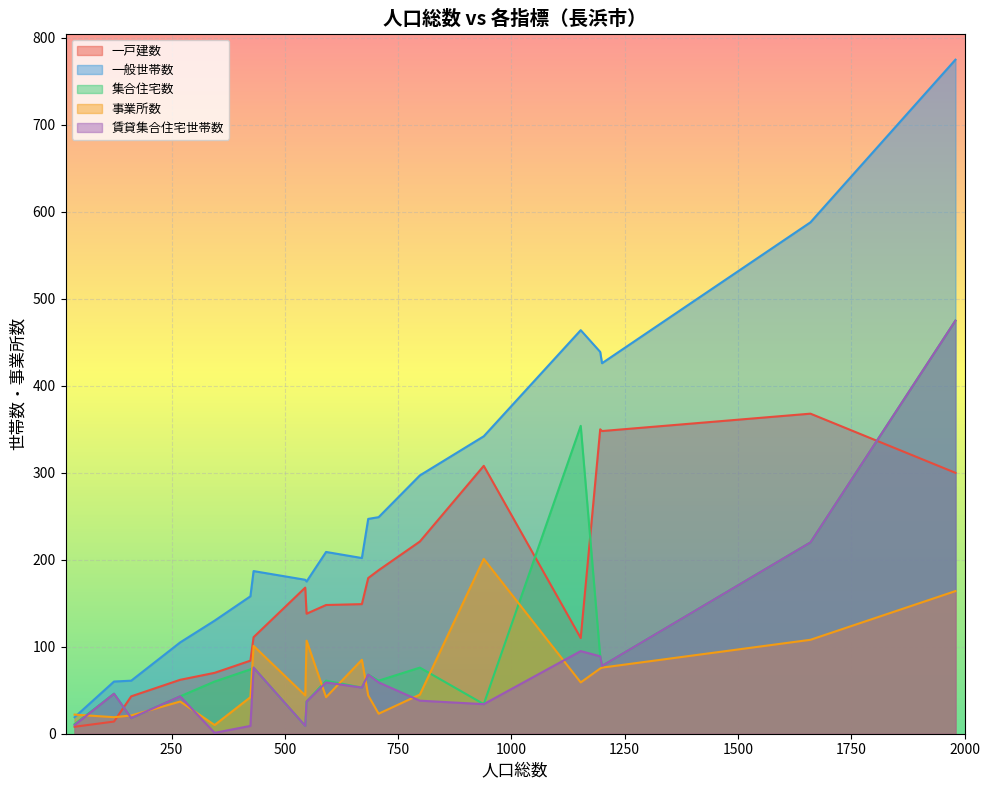

Which has a higher value, 548 or 424?

548